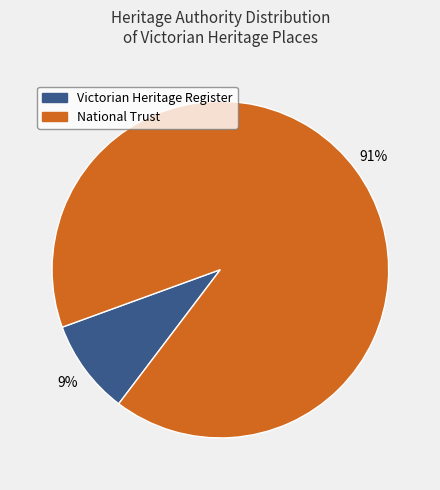

How many slices are in this pie chart?

2